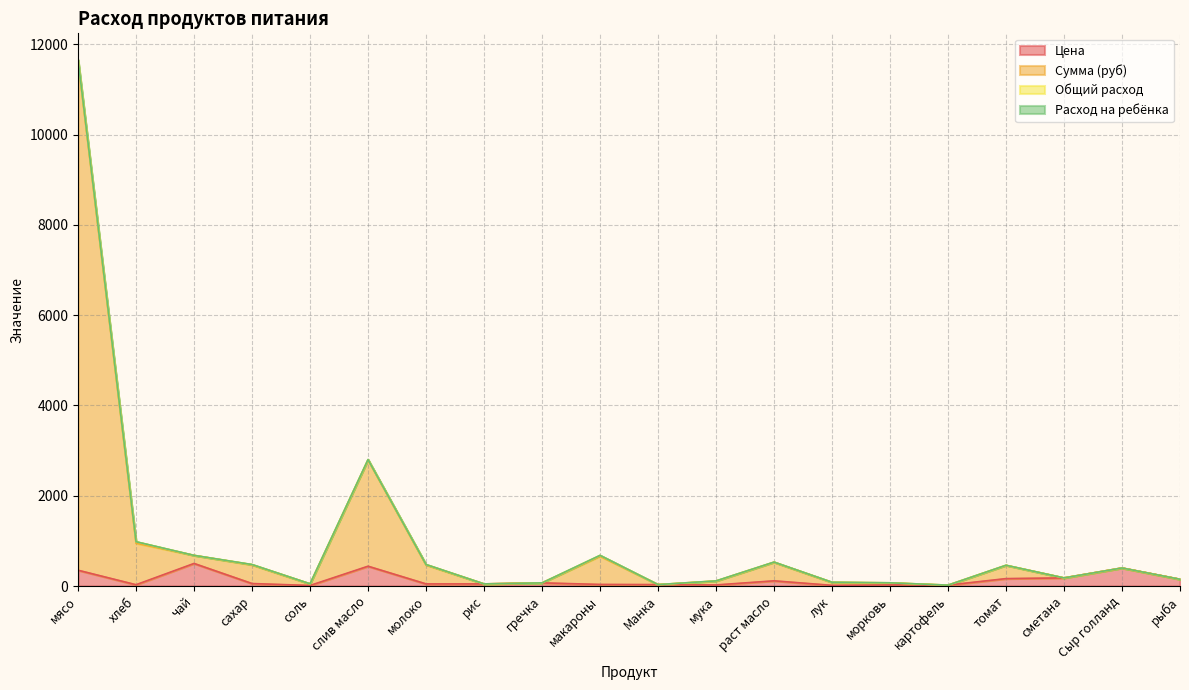

True or false: Цена and Сумма (руб) intersect in this chart.

False